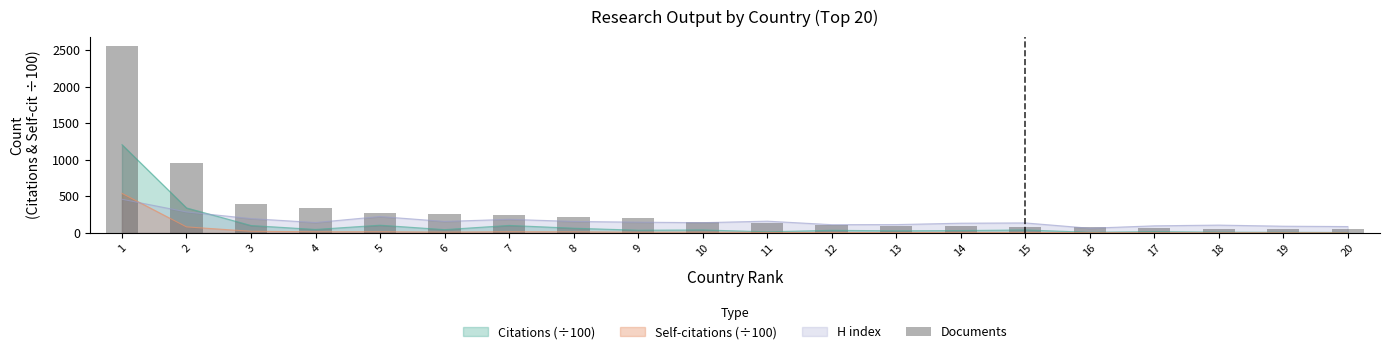

How many bars are there in total?

20